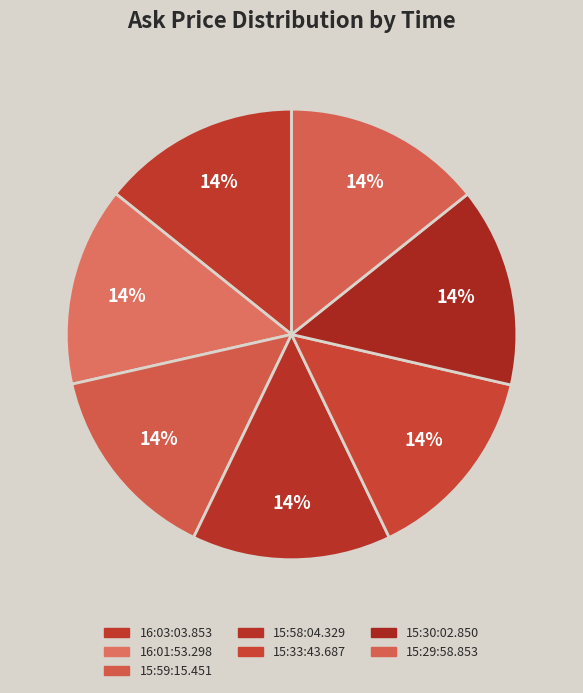

Combined, do 15:59:15.451 and 16:03:03.853 account for over 50%?

No